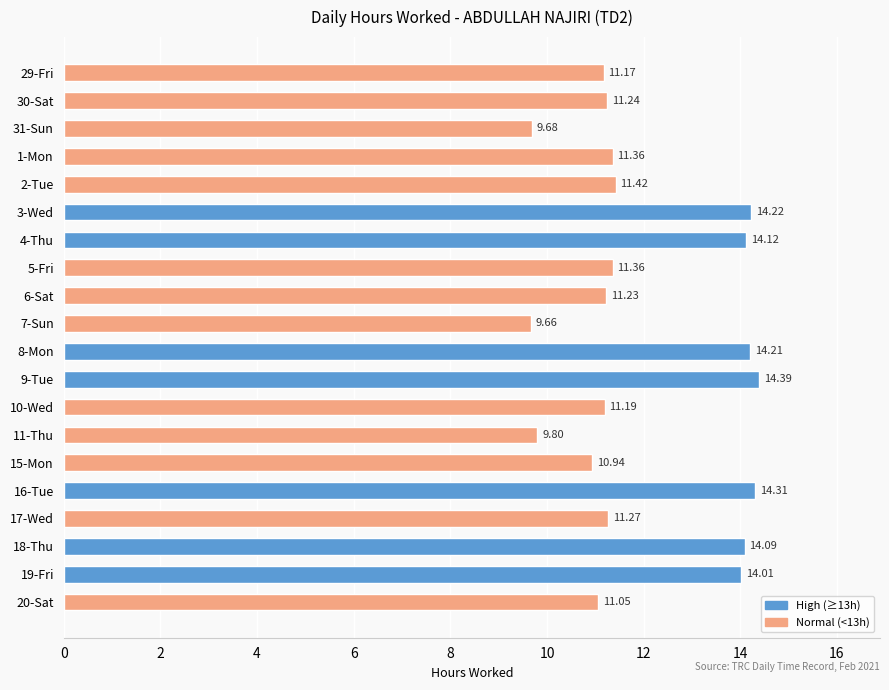

The value at 29-Fri is 11.2. True or false?

True